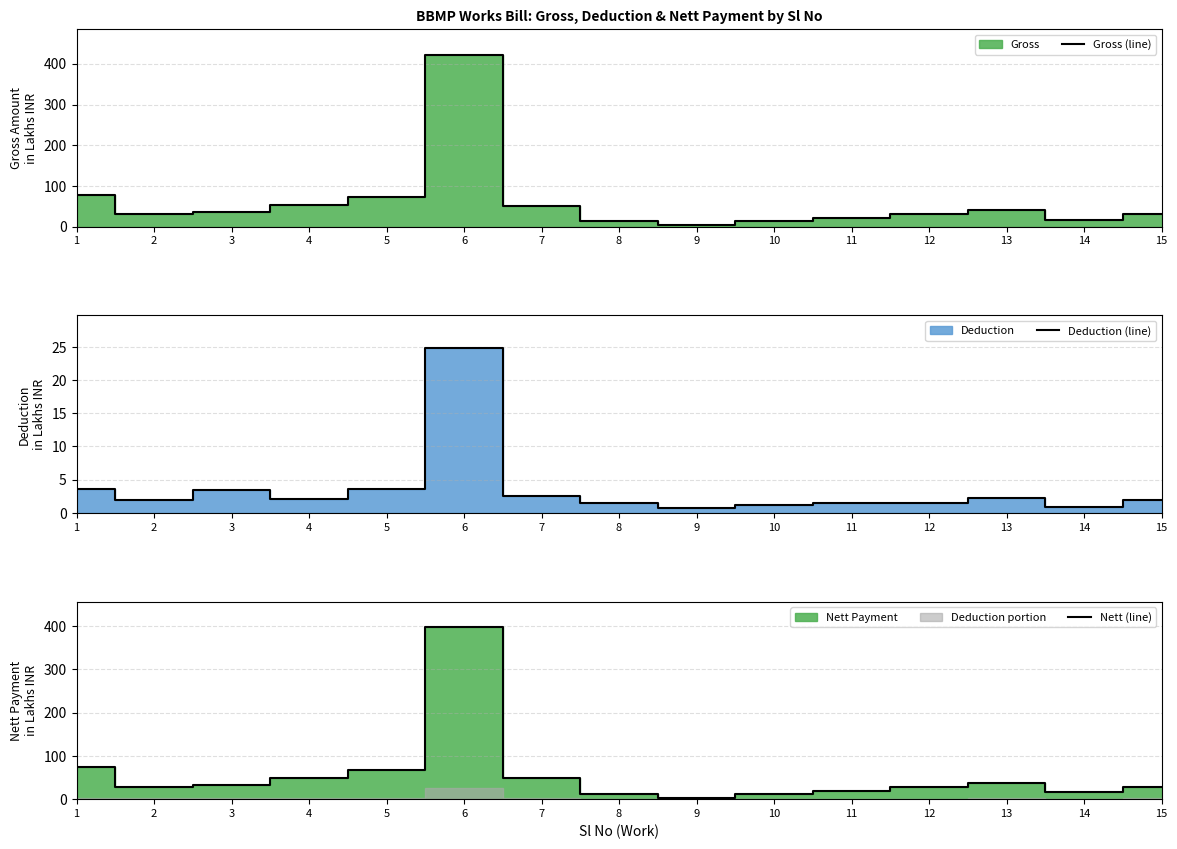

At which category does the chart reach its minimum across all series?

9